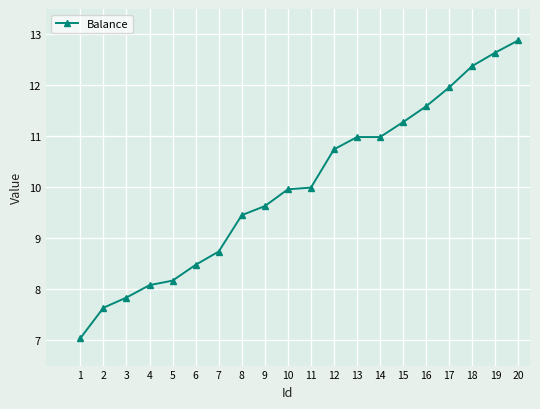

At which label does the data first exceed 9?

8